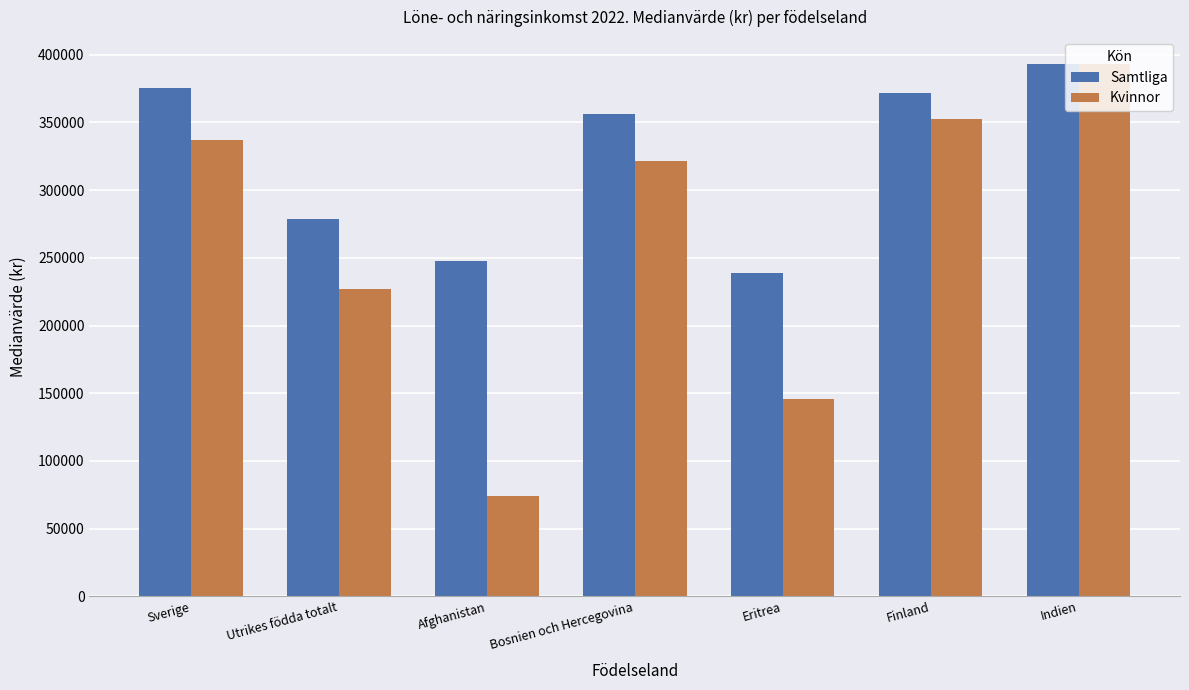

The Kvinnor series shows 529889.6 at Finland. True or false?

False